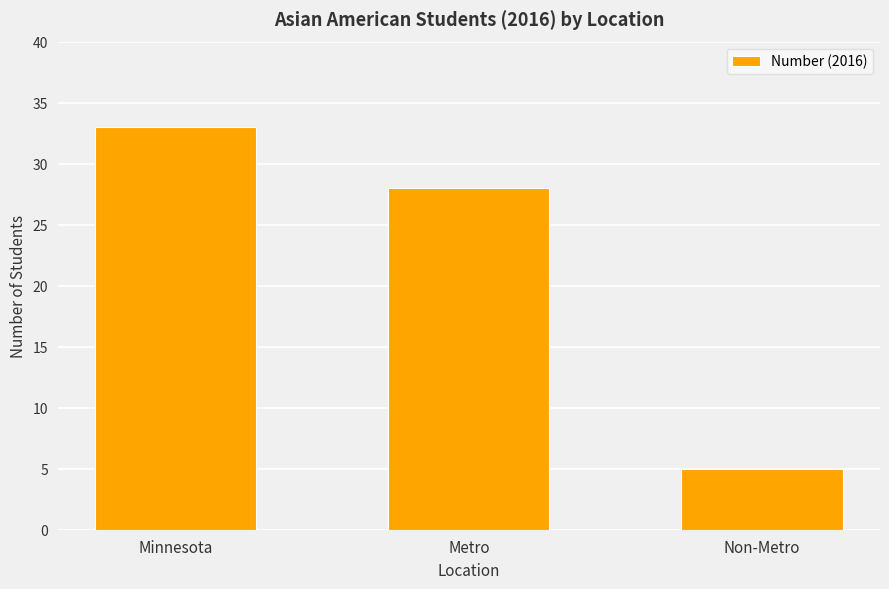

Are the bars horizontal?

No